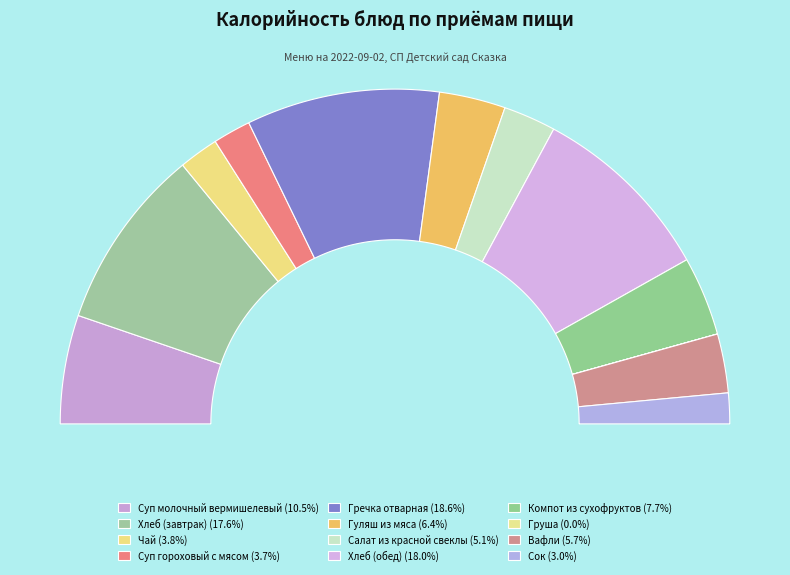

Is the sum of Хлеб (завтрак) and Хлеб (обед) greater than half?

No